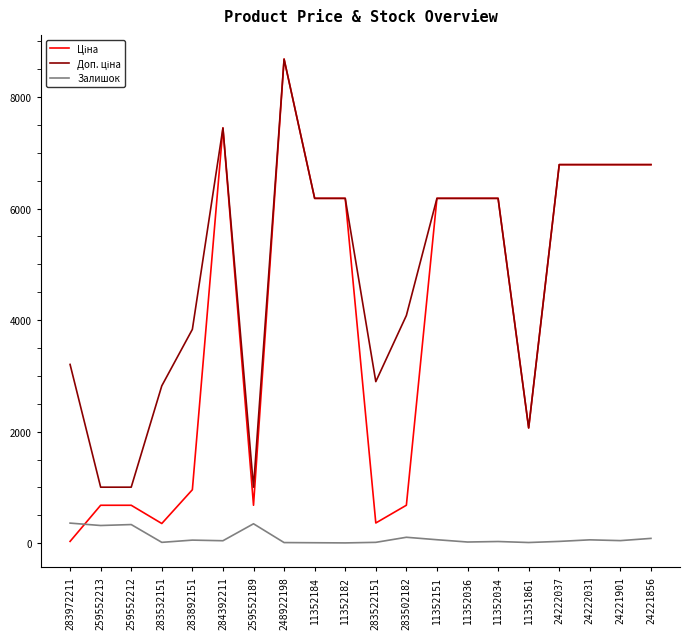

At which category is the sum across all series the highest?

248922198